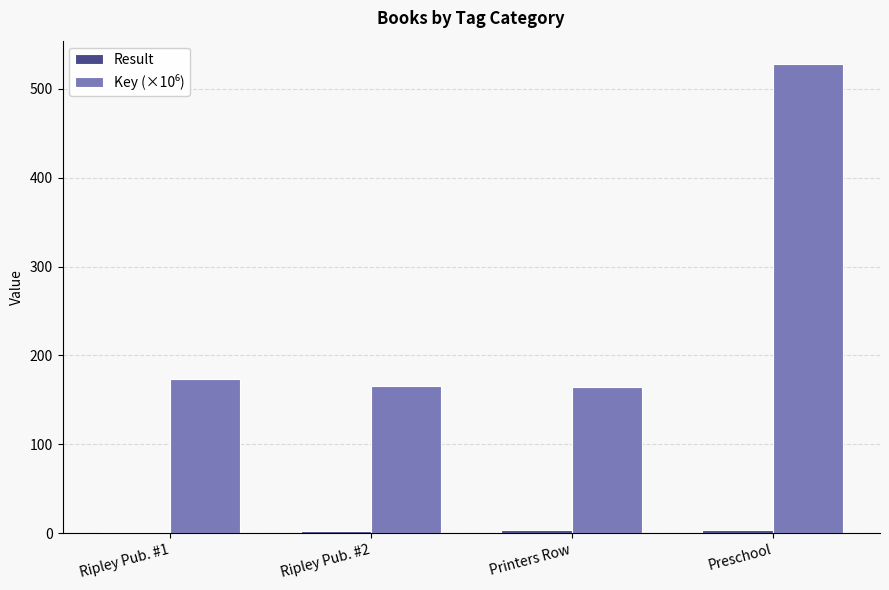

What is the greatest value displayed?

527.9